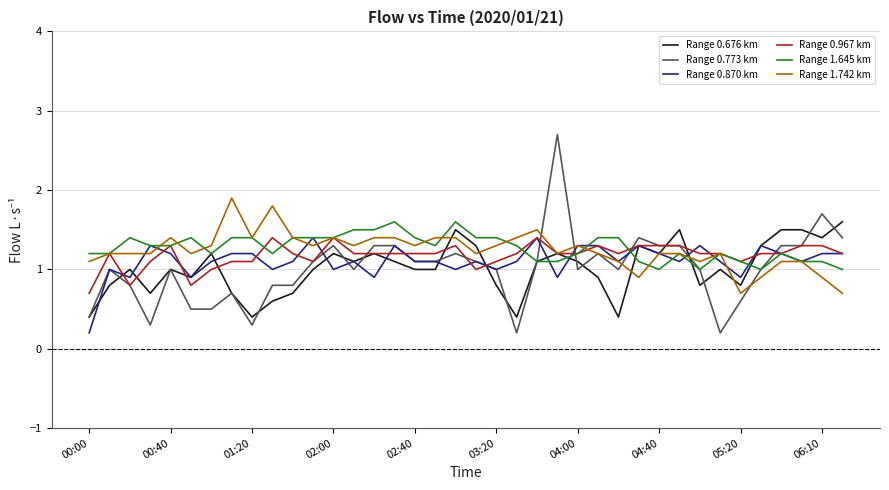

What is the average value of the Range 0.773 km series?

1.0